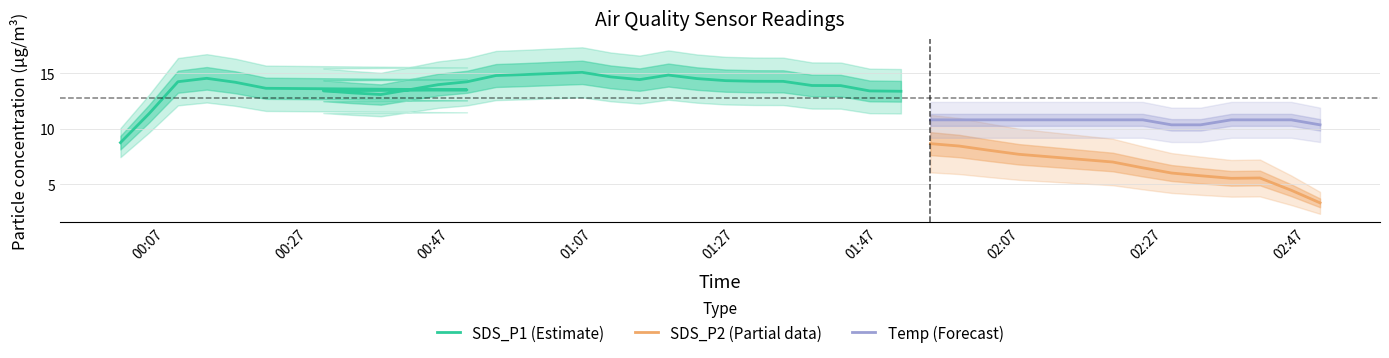

What are all the series names shown in the legend?

SDS_P1, SDS_P2, Temp